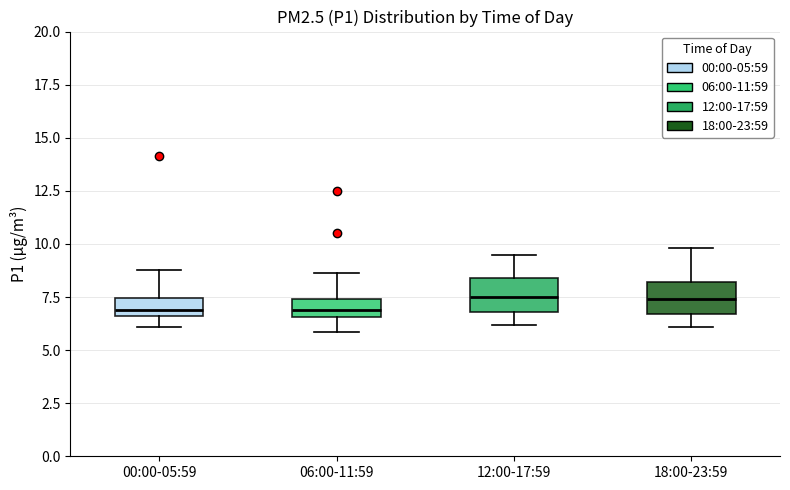

Where does the median line of the box for 00:00-05:59 sit on the y-axis? The values are not printed on the chart, so give them approximately, as read against the axis.

7.0